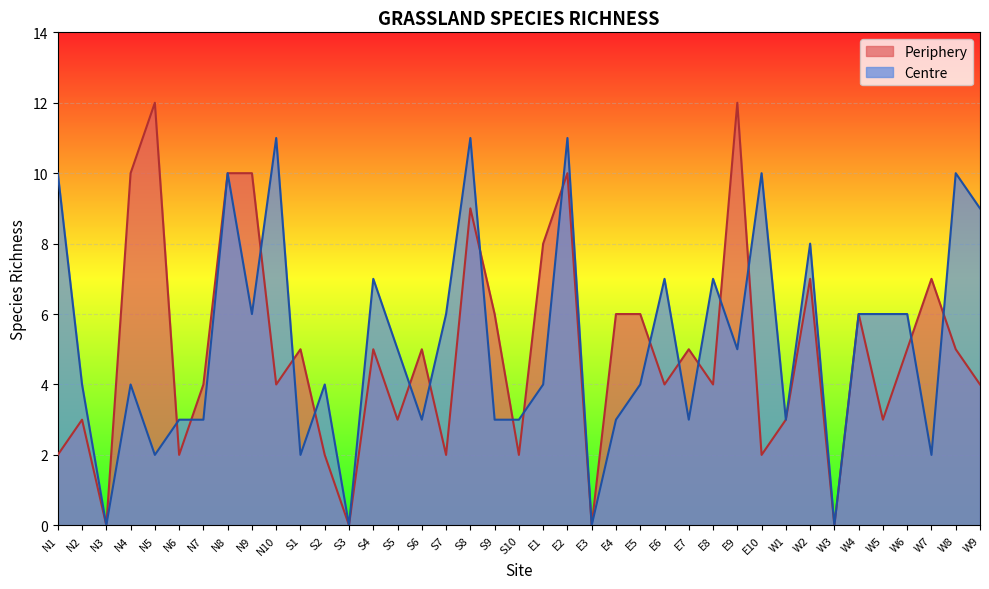

Is it true that Centre equals 3 at S10?

True